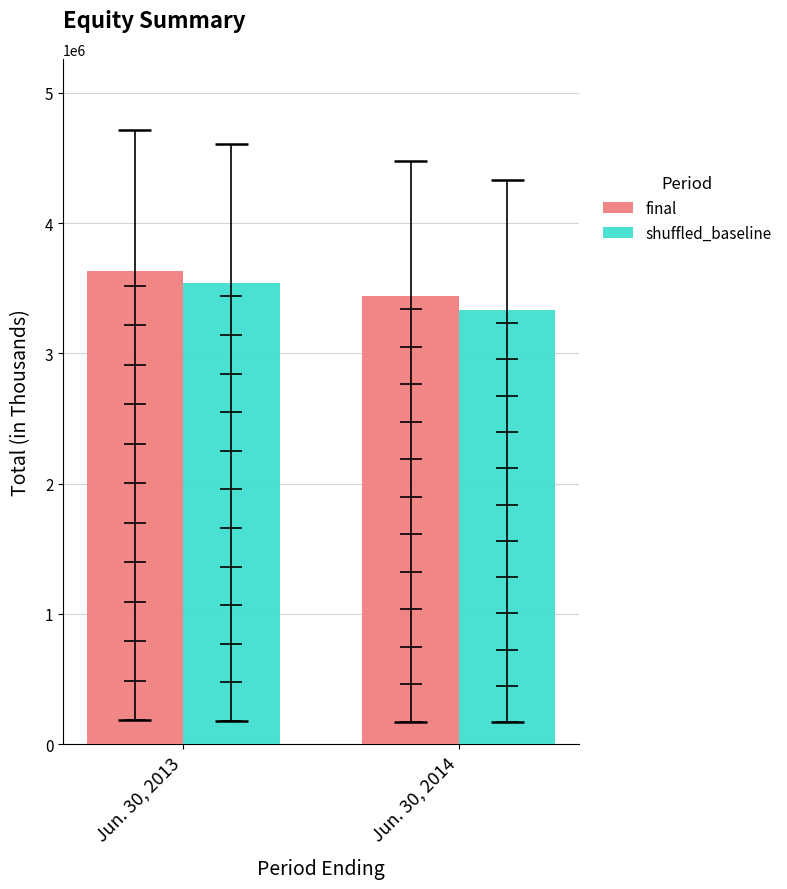

Is it true that shuffled_baseline equals 3331510 at Jun. 30, 2014?

True